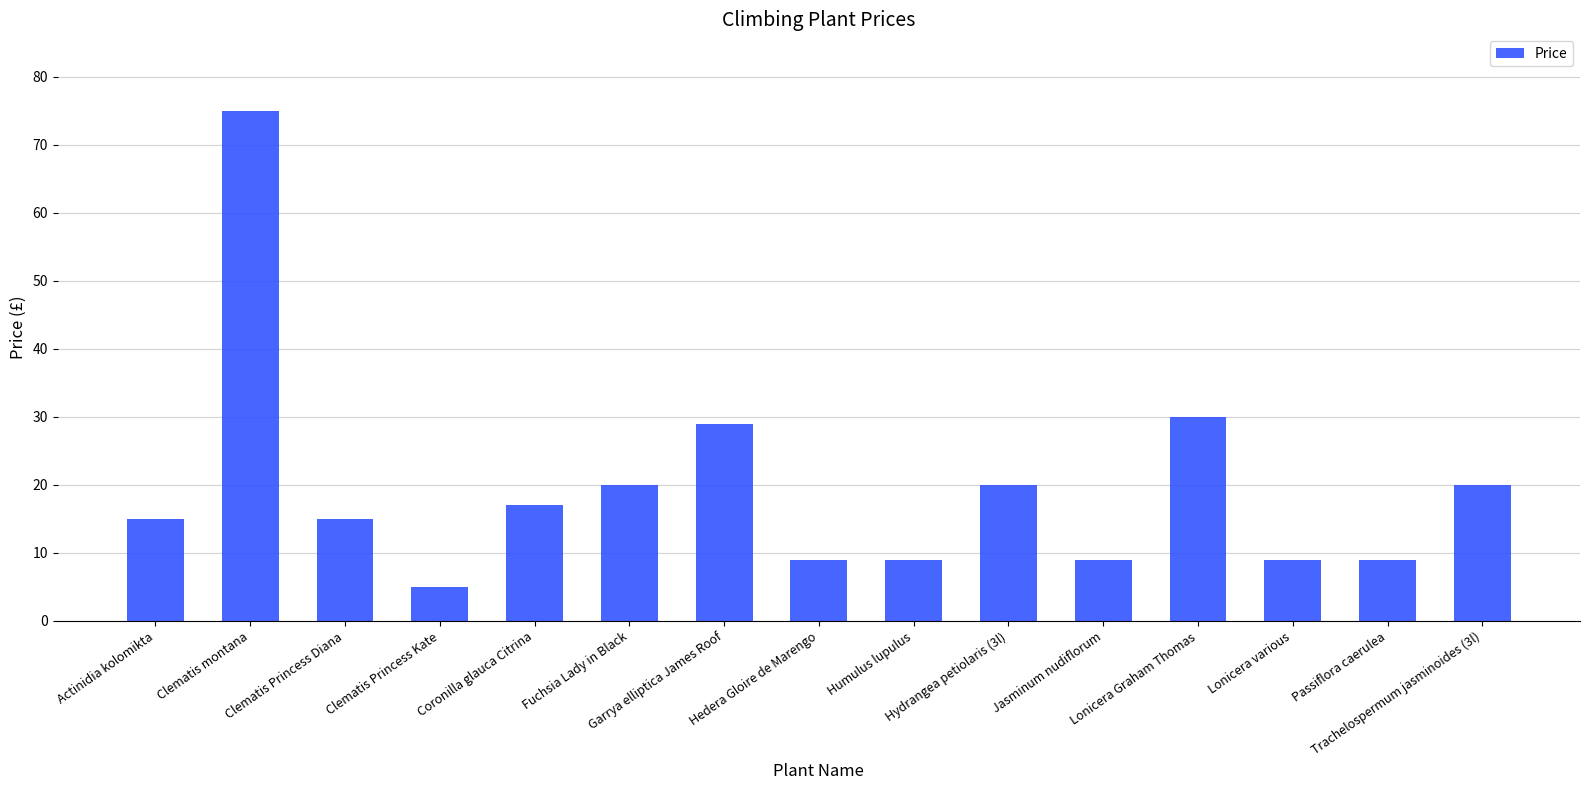

What is the average value?

19.4